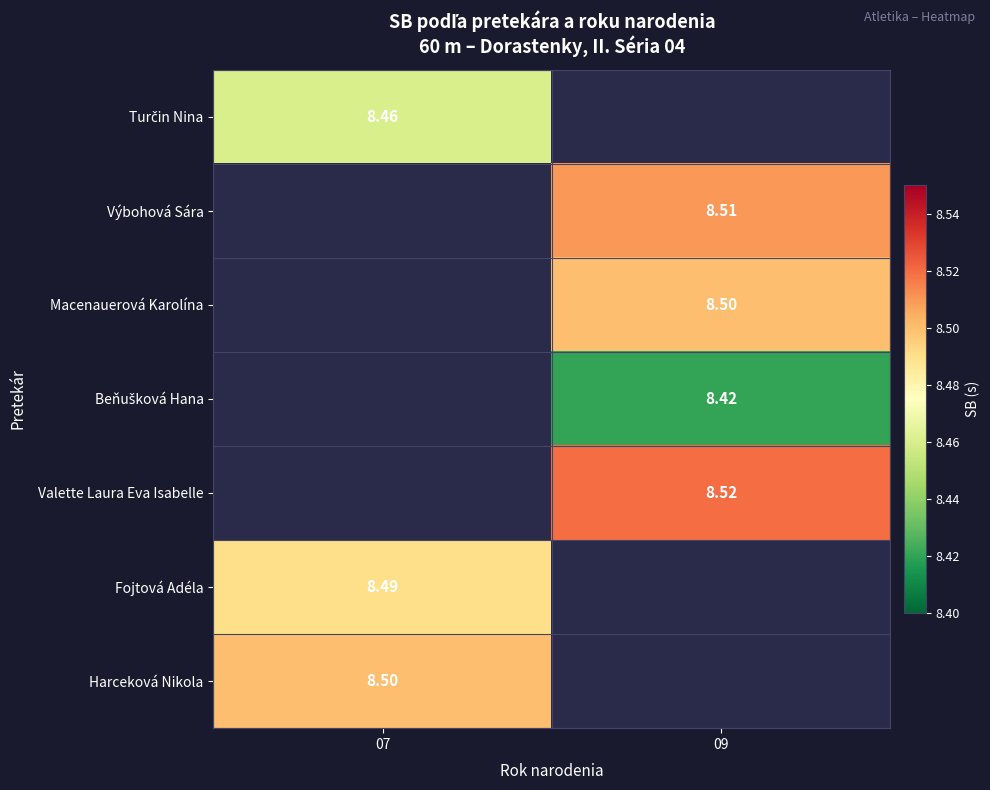

How many values in the Výbohová Sára series exceed 8?

1